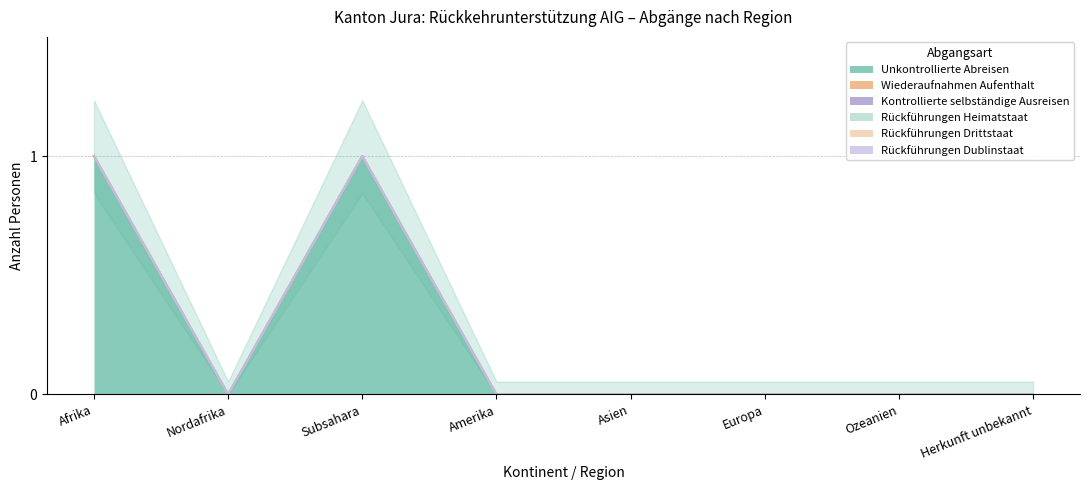

What are all the series names shown in the legend?

Unkontrollierte Abreisen, Wiederaufnahmen Aufenthalt, Kontrollierte selbständige Ausreisen, Rückführungen Heimatstaat, Rückführungen Drittstaat, Rückführungen Dublinstaat